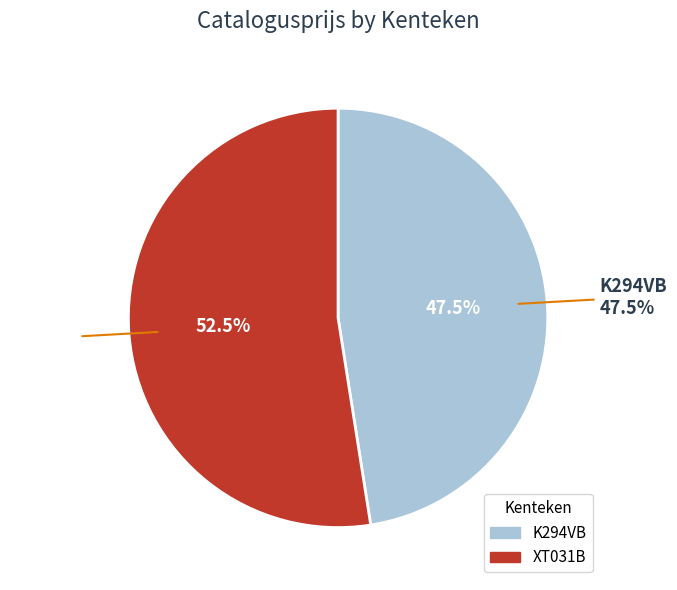

Which slice is the smallest?

K294VB